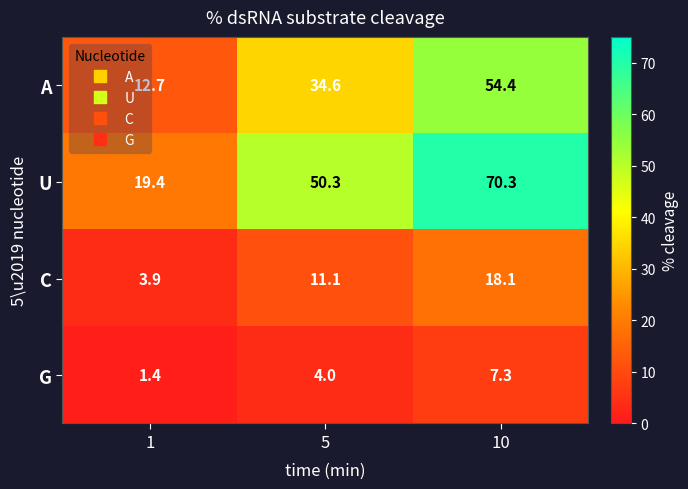

What is the difference between the maximum and minimum values in the G series?

5.9